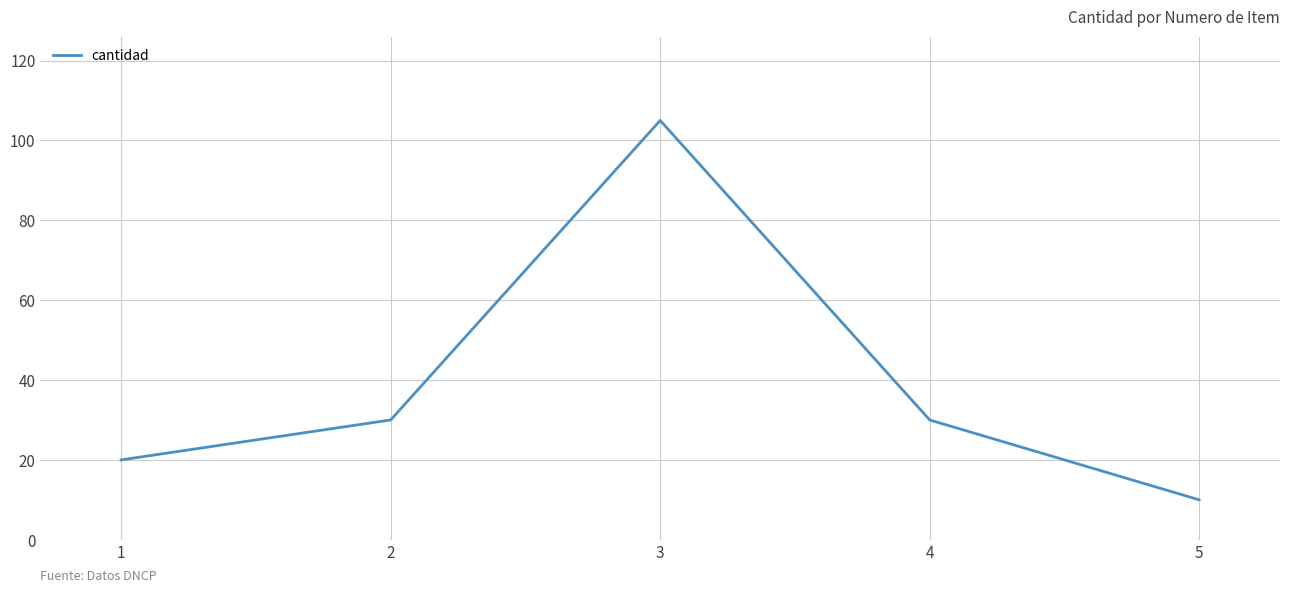

True or false: there are more than 0 points higher than both neighbors.

True